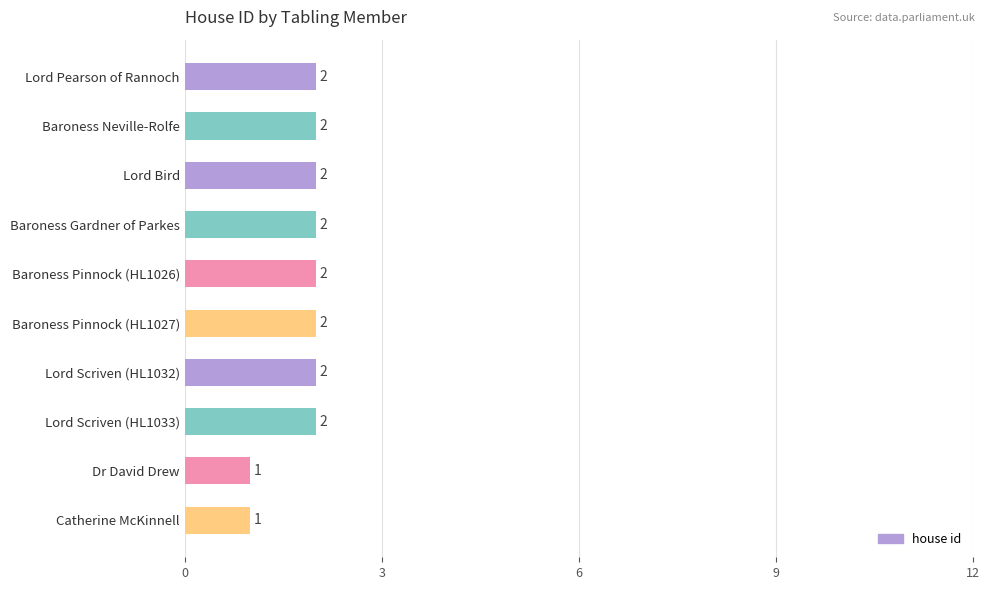

What position from the bottom is Baroness Gardner of Parkes?

7